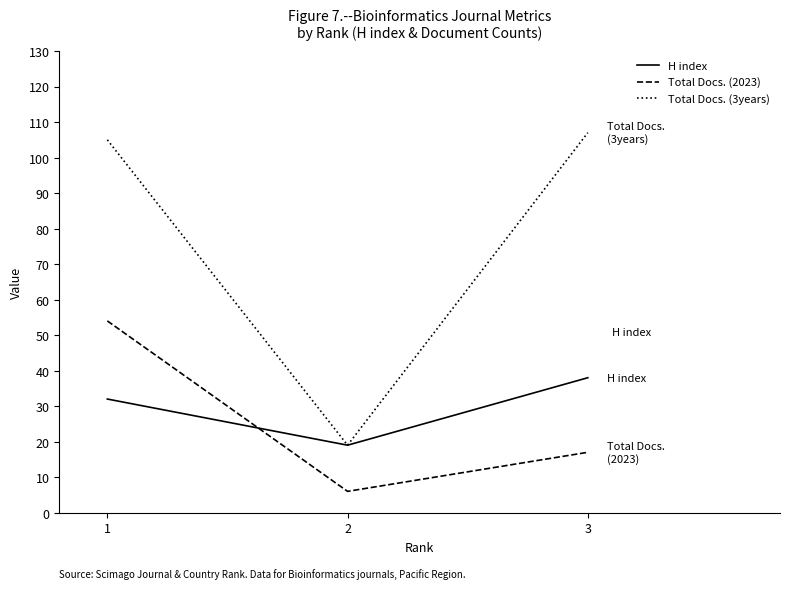

Is the value of H index at 3 greater than the value of Total Docs. (3years) at 3?

No